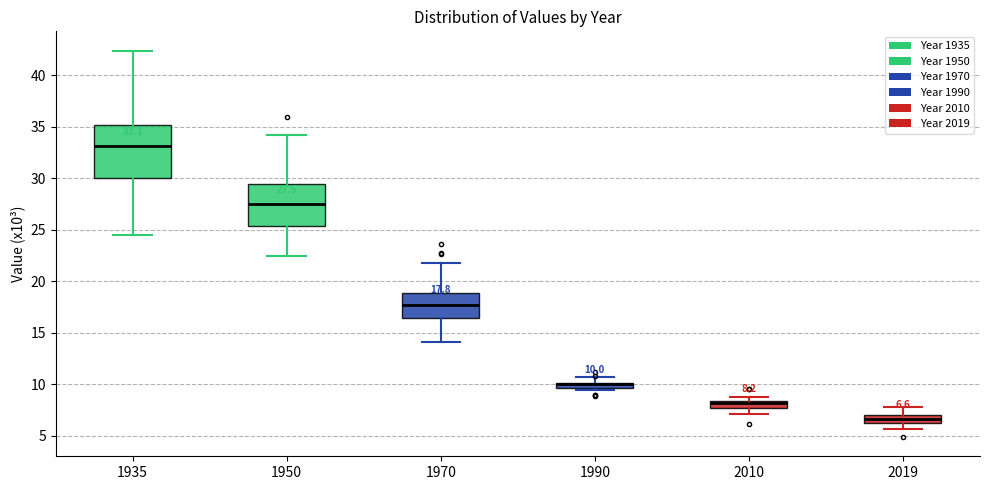

Which box is the tallest, from its lower edge to its upper edge?

1935